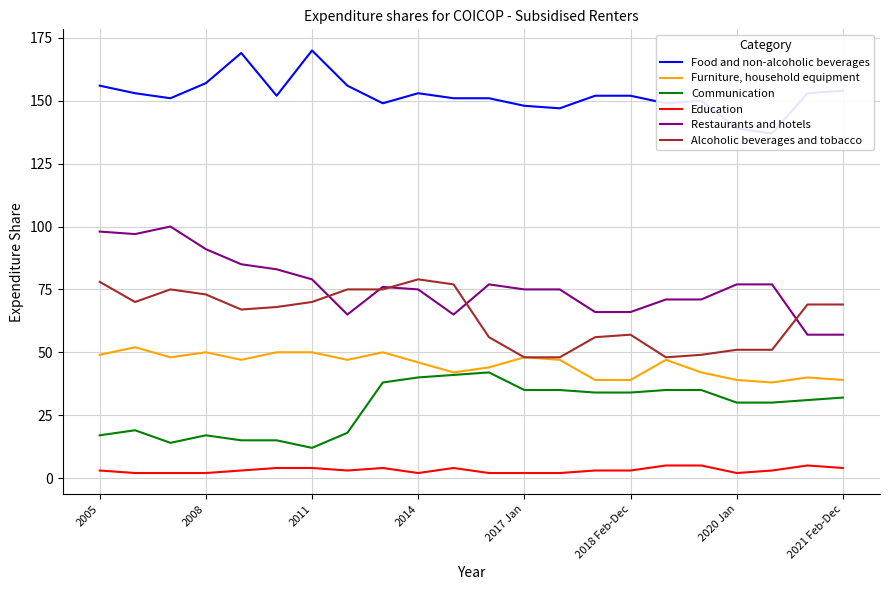

At which category is the sum across all series the highest?

2005